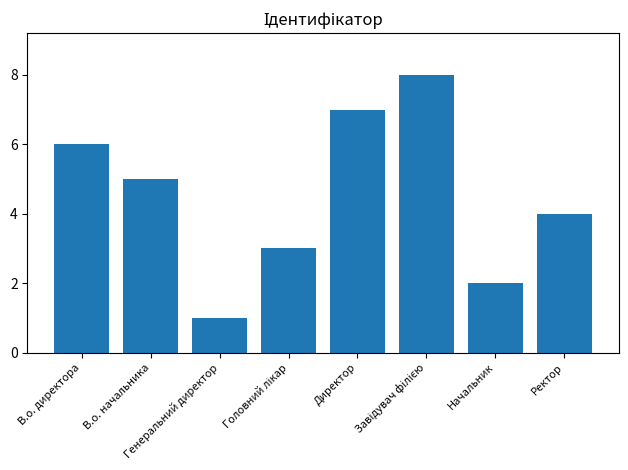

Reading left to right, transcribe all the data shown in this chart.

6	5	1	3	7	8	2	4